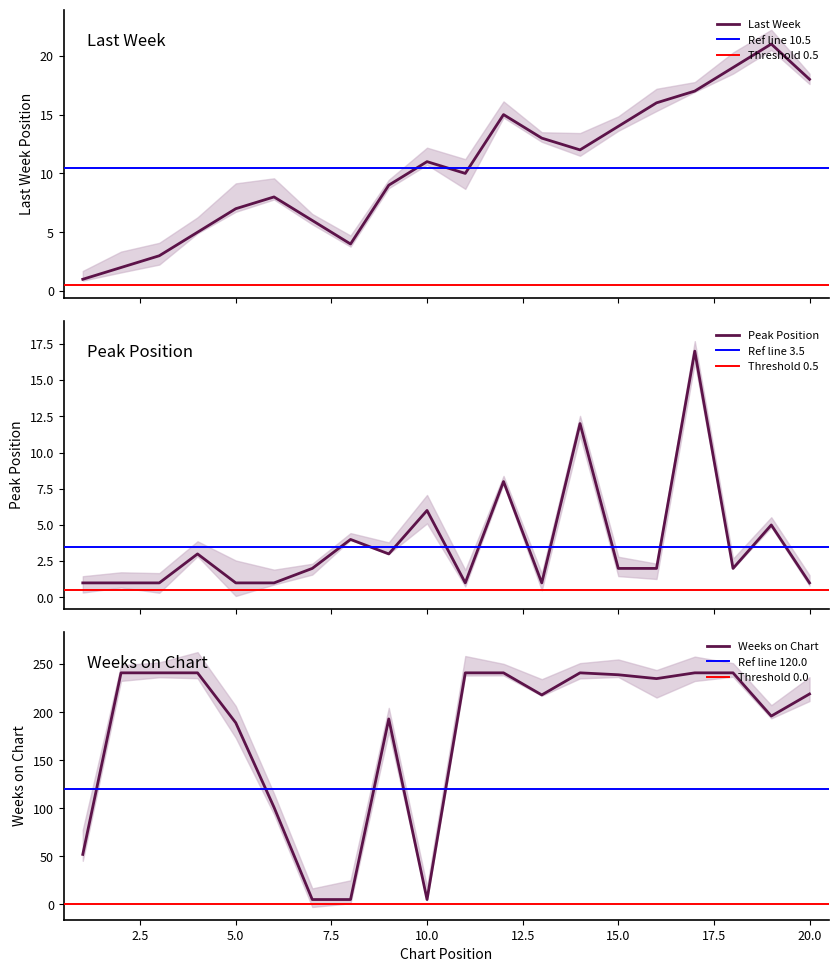

What is the sum of all Last Week values?

211